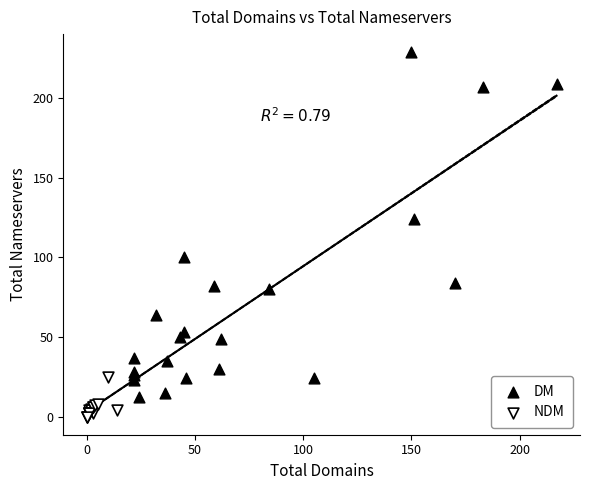

Which series contains the lowest Y value?

NDM